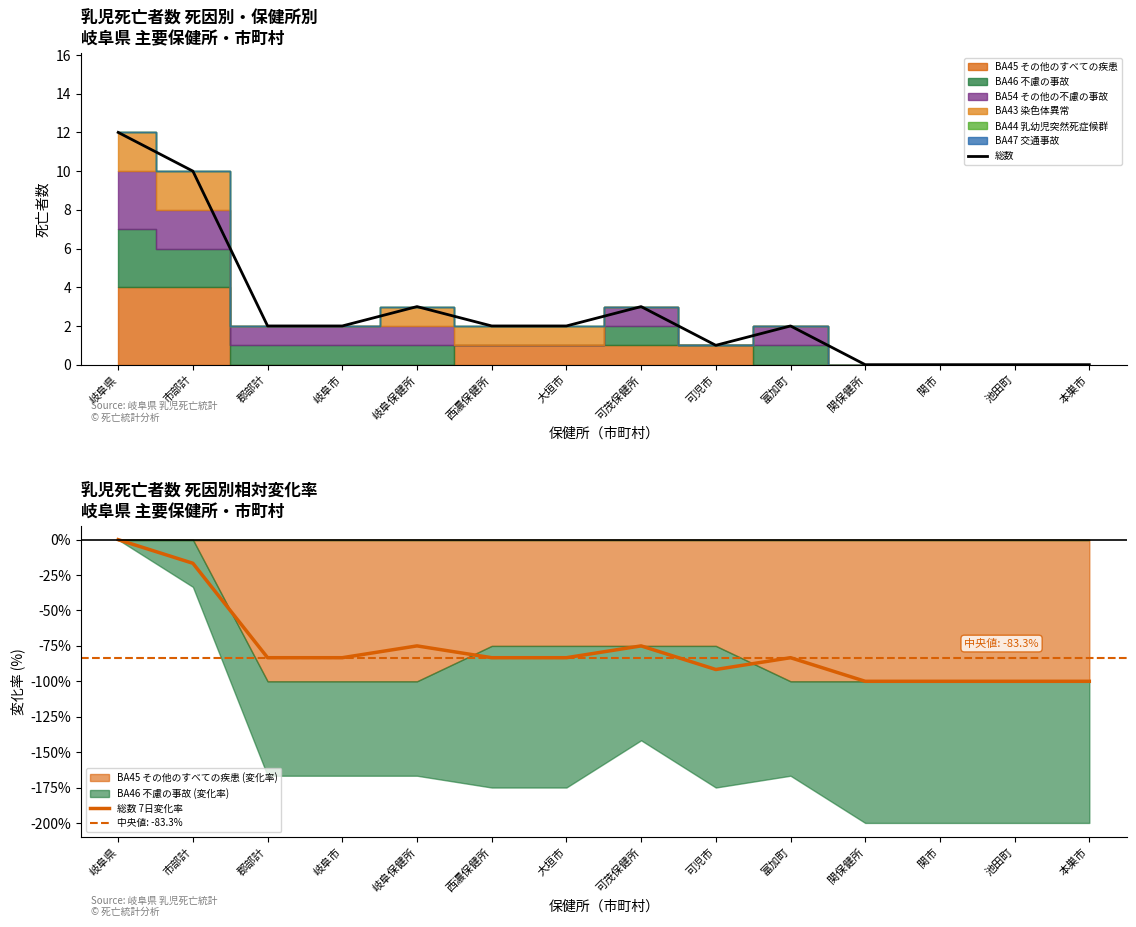

At 西濃保健所, list the series in order from smallest to largest.

総数 7日変化率, 総数